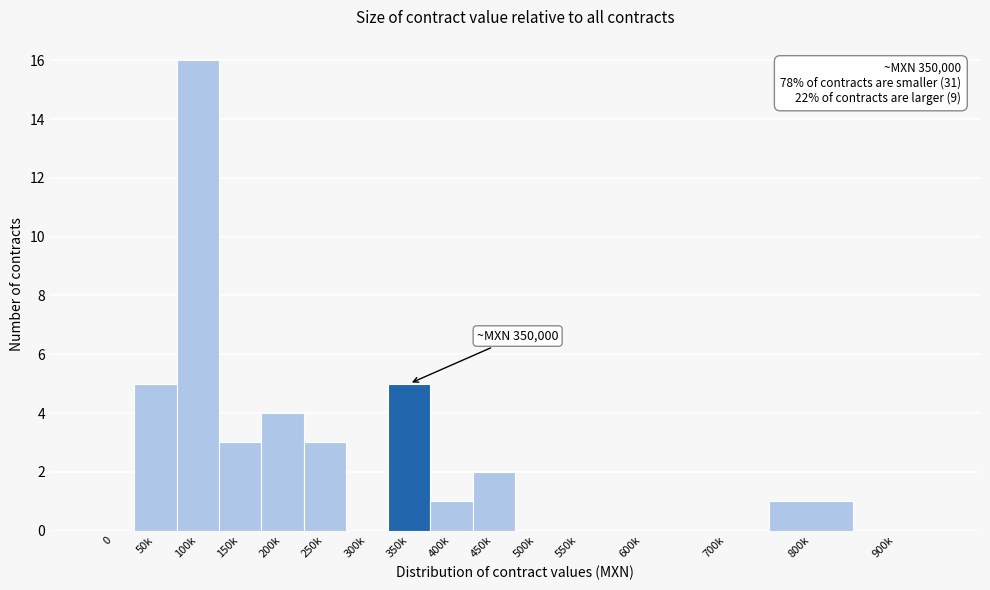

Reading left to right, what are all the values shown in this chart?

0=0	50k=5	100k=16	150k=3	200k=4	250k=3	300k=0	350k=5	400k=1	450k=2	500k=0	550k=0	600k=0	700k=0	800k=1	900k=0